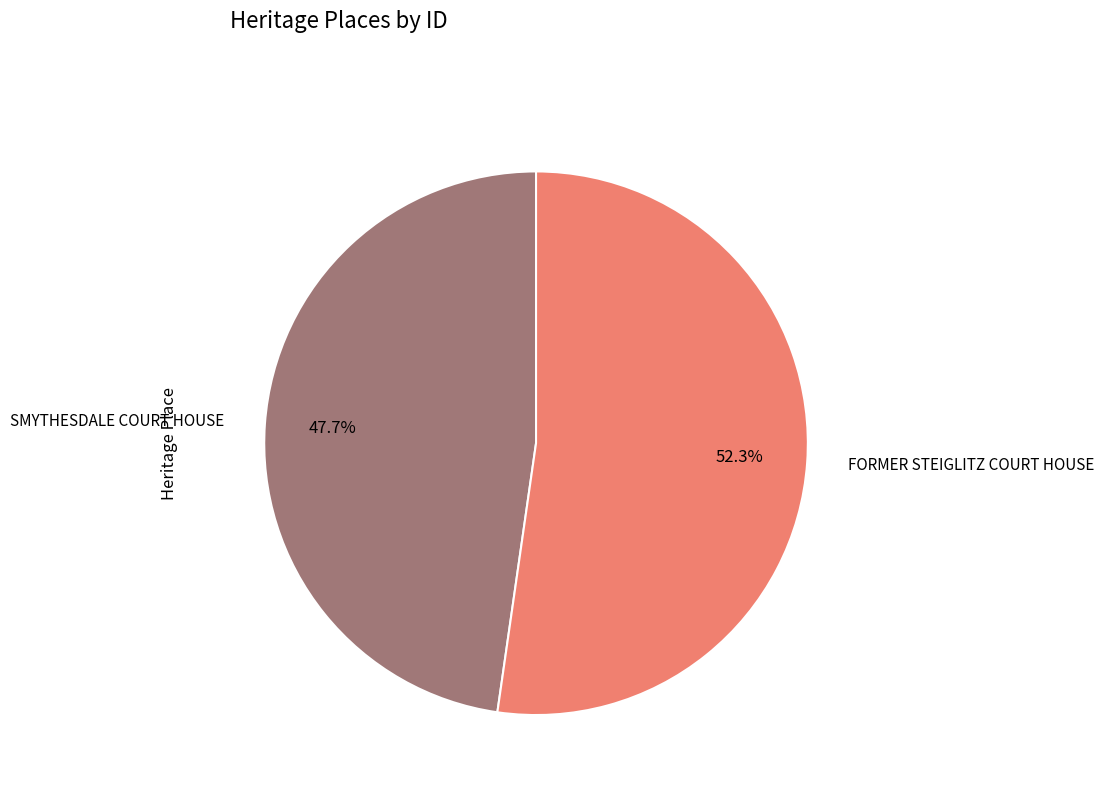

To the nearest percent, what is the difference between the FORMER STEIGLITZ COURT HOUSE and SMYTHESDALE COURT HOUSE slice percentages?

5%